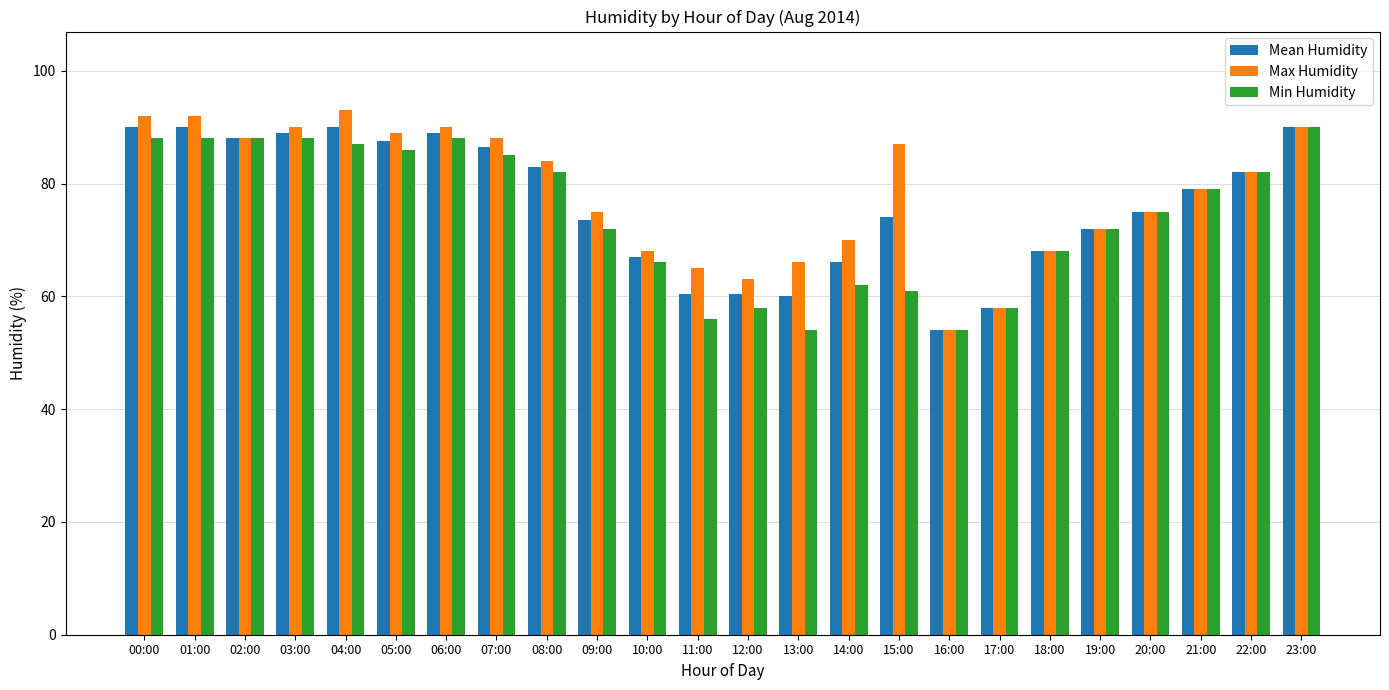

Read the Max Humidity value at 07:00.

88.0